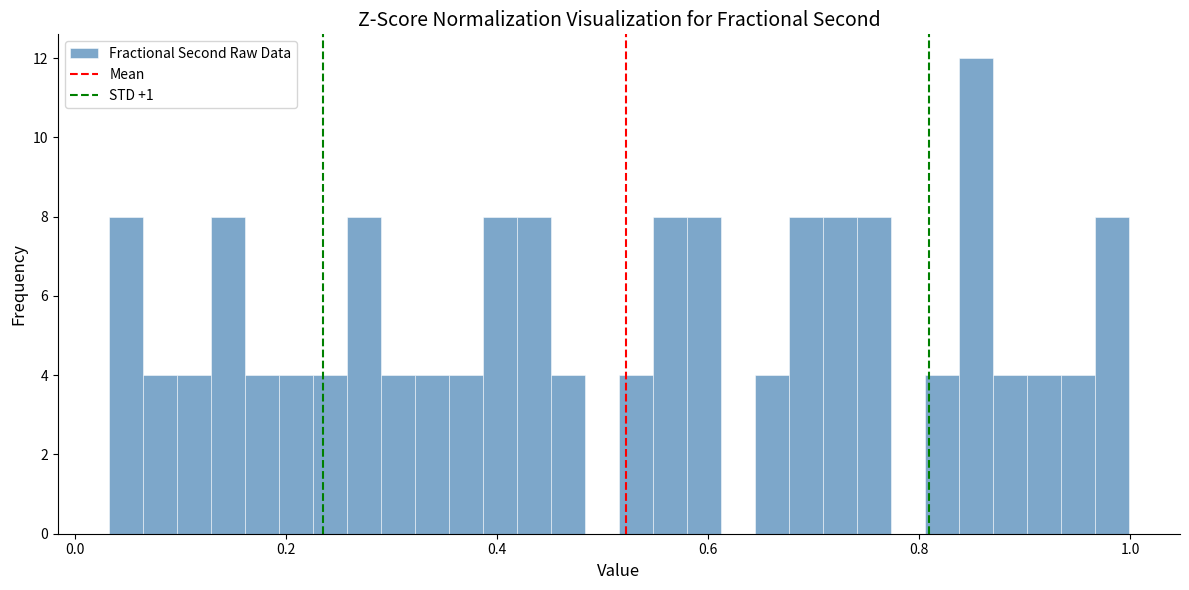

Read against the x-axis, roughly where is the centre of the tallest bar?

0.86